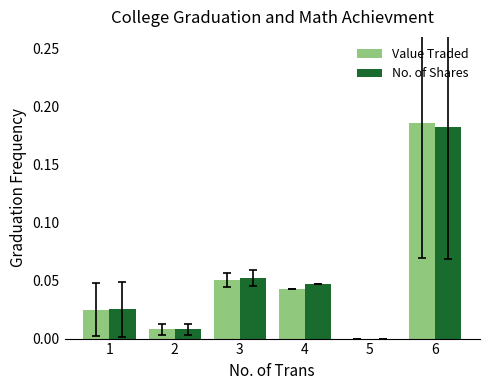

At which category does the chart reach its peak across all series?

6